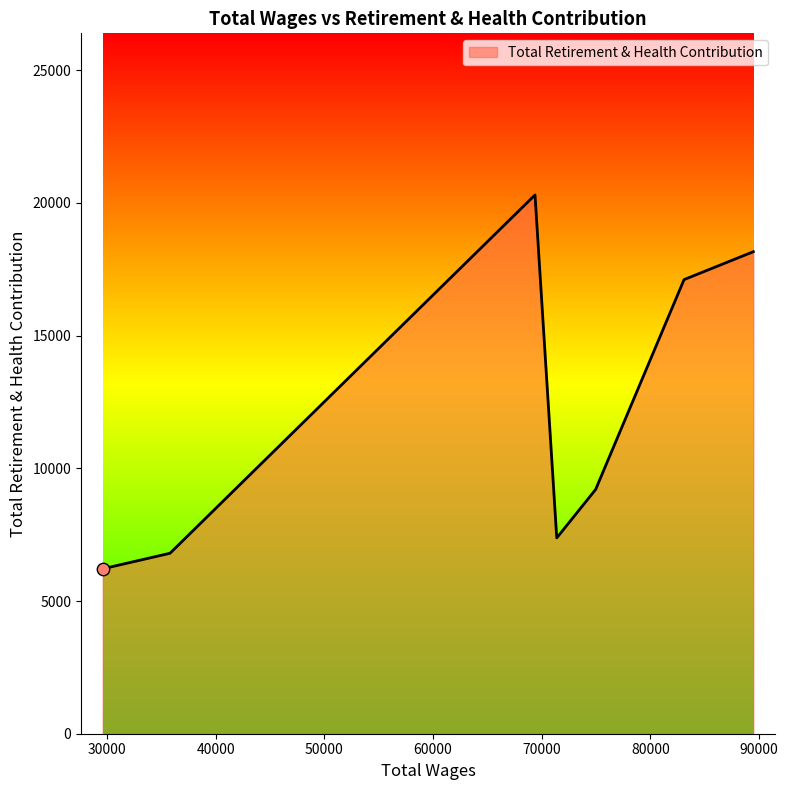

What is the difference between the second highest and minimum values?

11946